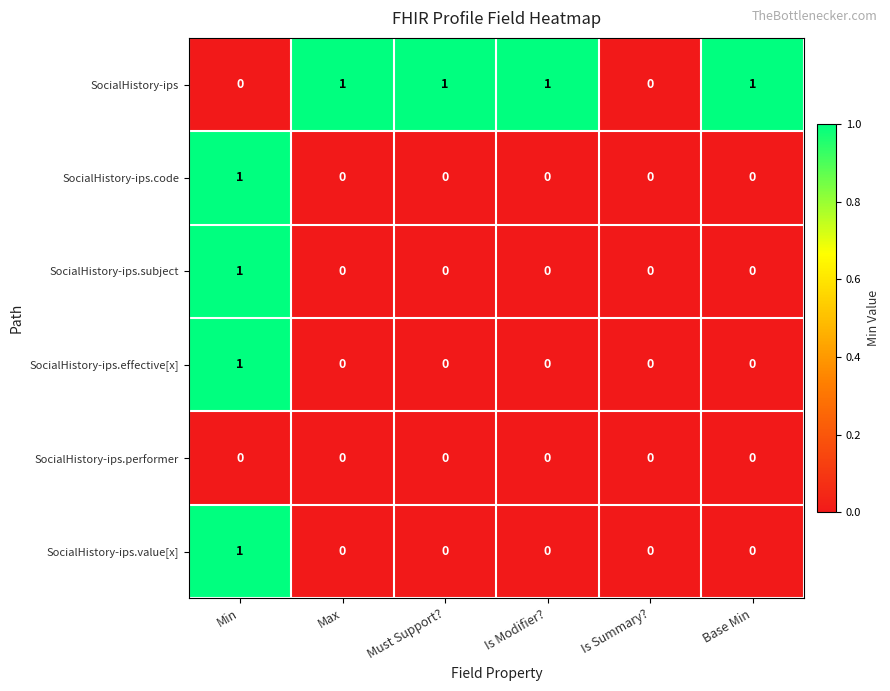

Between Is Modifier? and Is Summary?, which series saw the biggest shift?

SocialHistory-ips